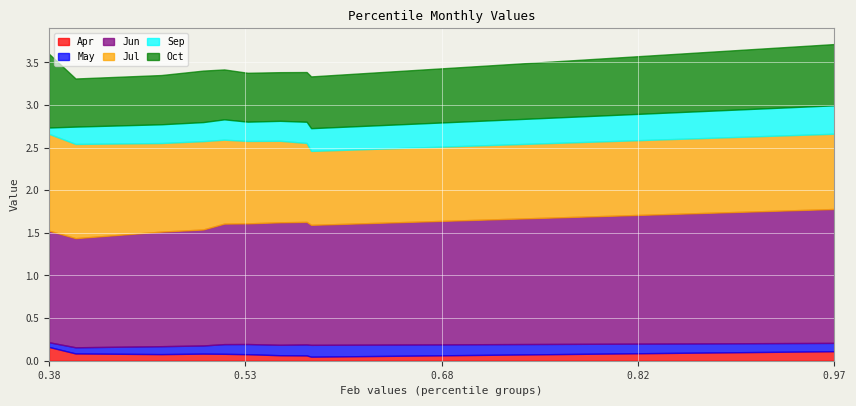

What is the approximate value of Jul at pct45?

1.0